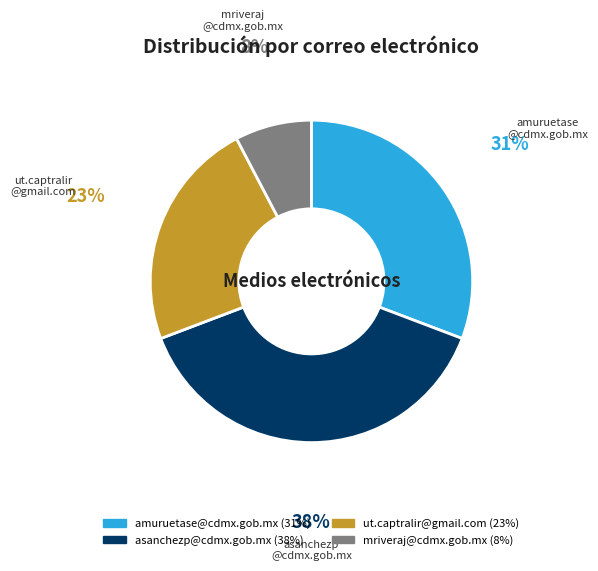

Is the sum of mriveraj@cdmx.gob.mx and ut.captralir@gmail.com greater than half?

No